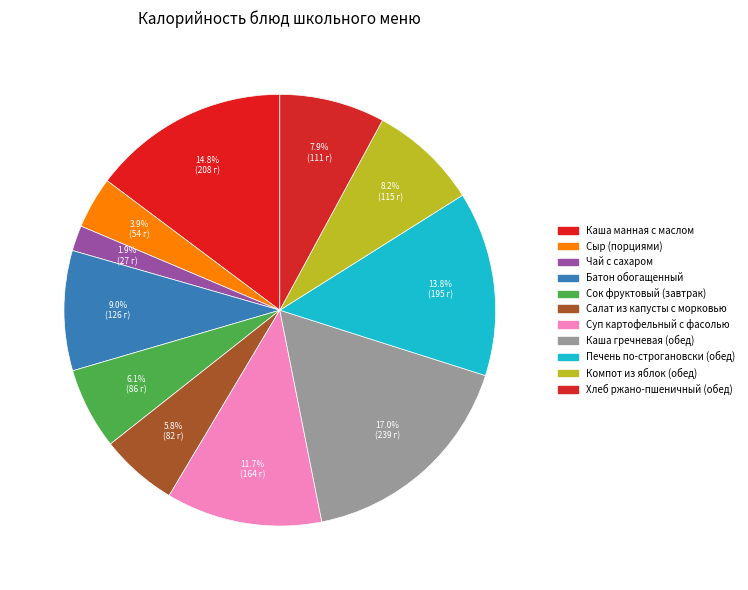

How much of the chart is everything except Чай с сахаром?

98.1%